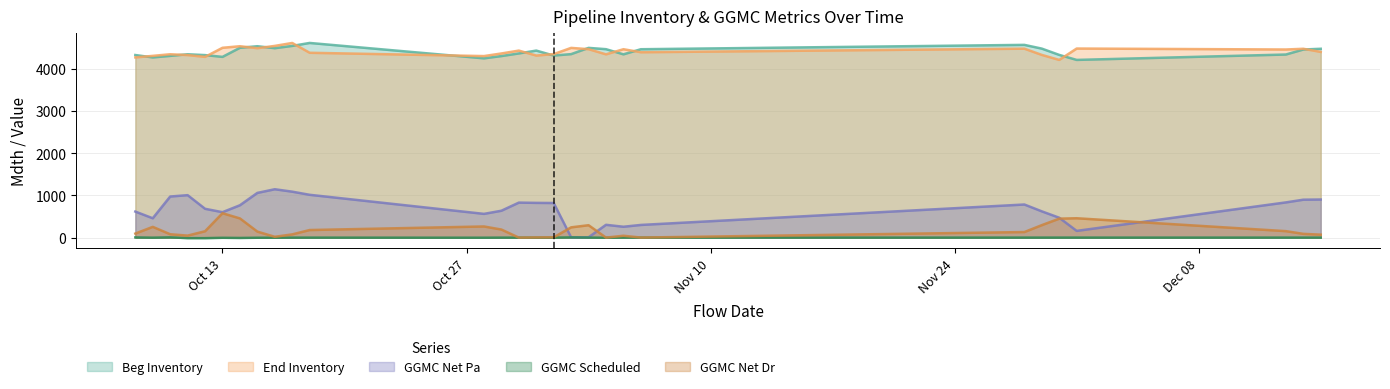

How many lines are shown in the chart?

5